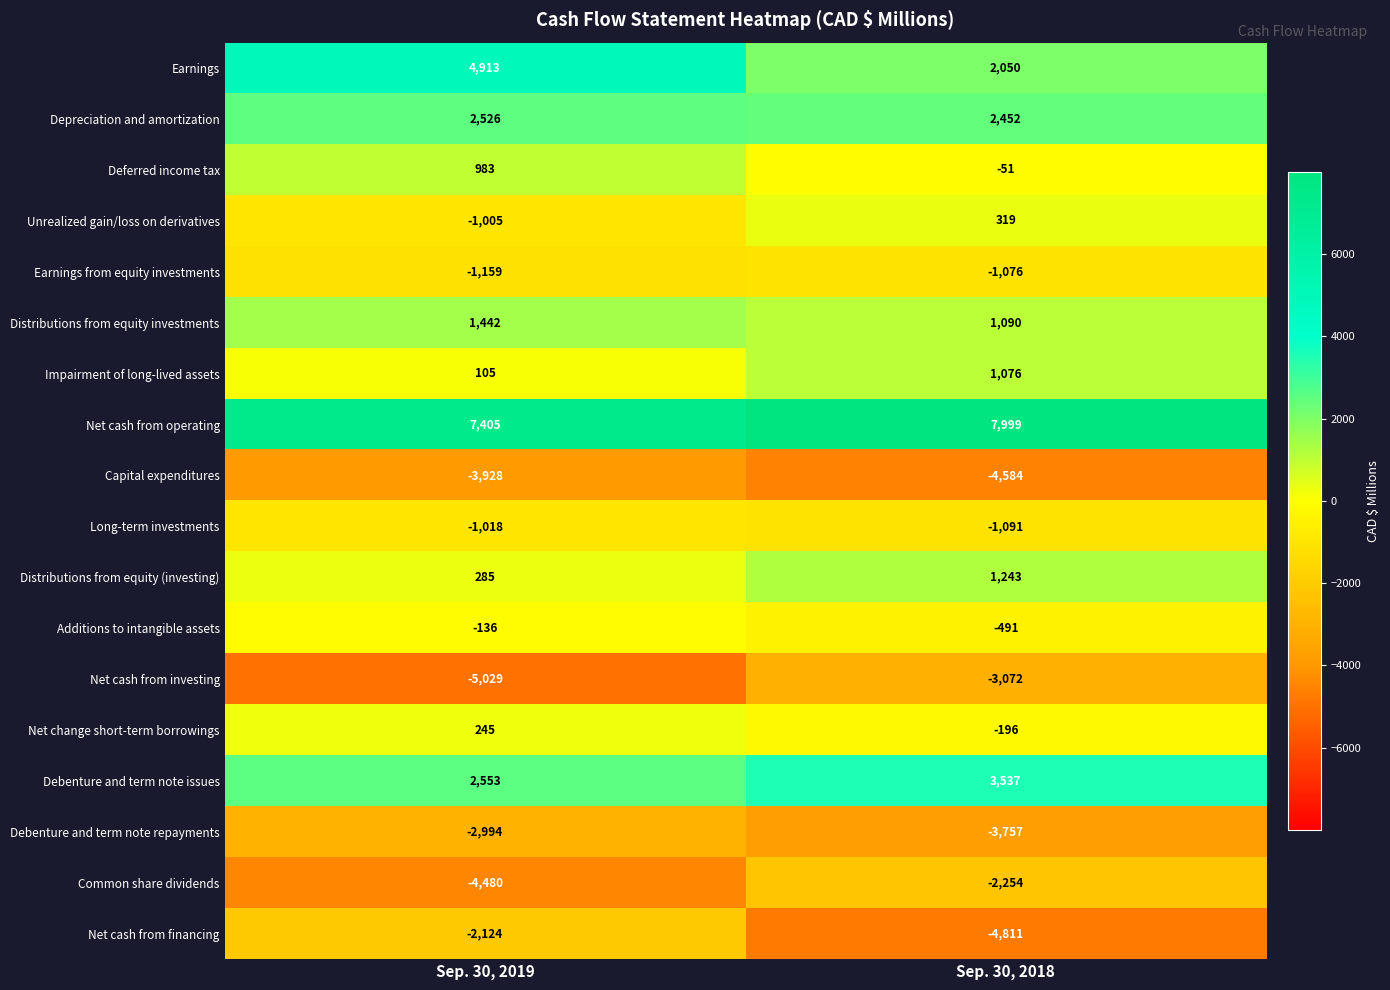

The value of Debenture and term note issues at Sep. 30, 2019 is 1233. True or false?

False